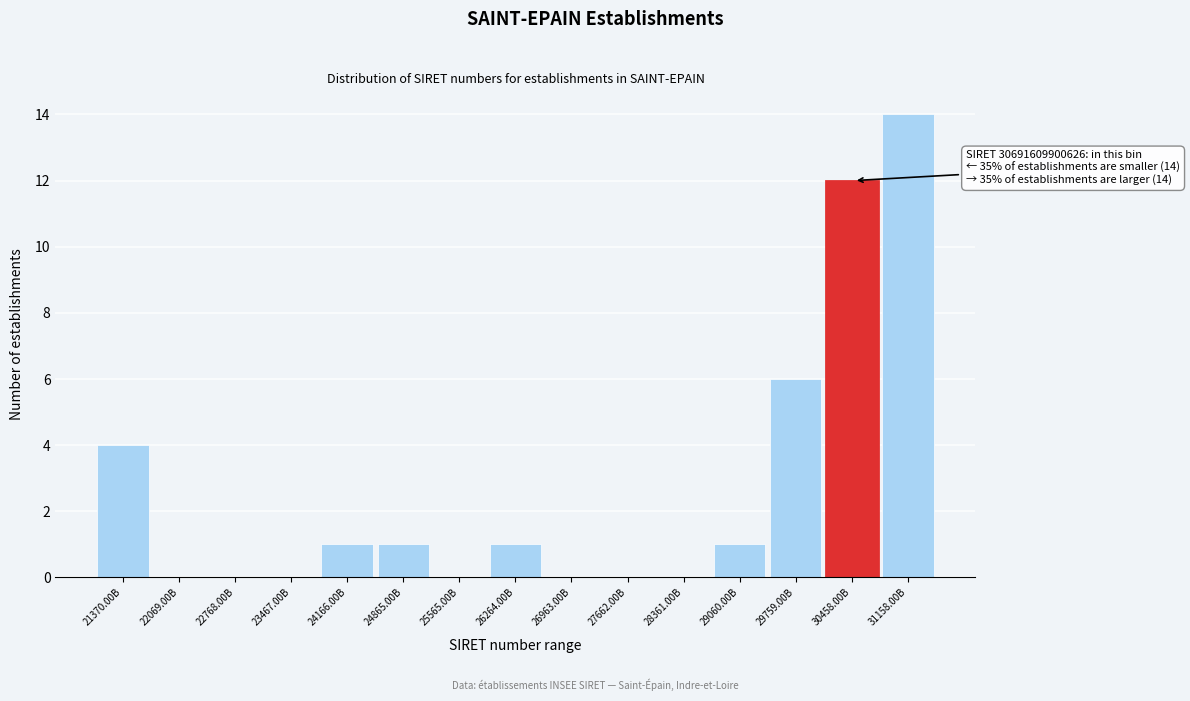

Reading right to left, transcribe all the data shown in this chart.

31158.00B=14	30458.00B=12	29759.00B=6	29060.00B=1	28361.00B=0	27662.00B=0	26963.00B=0	26264.00B=1	25565.00B=0	24865.00B=1	24166.00B=1	23467.00B=0	22768.00B=0	22069.00B=0	21370.00B=4